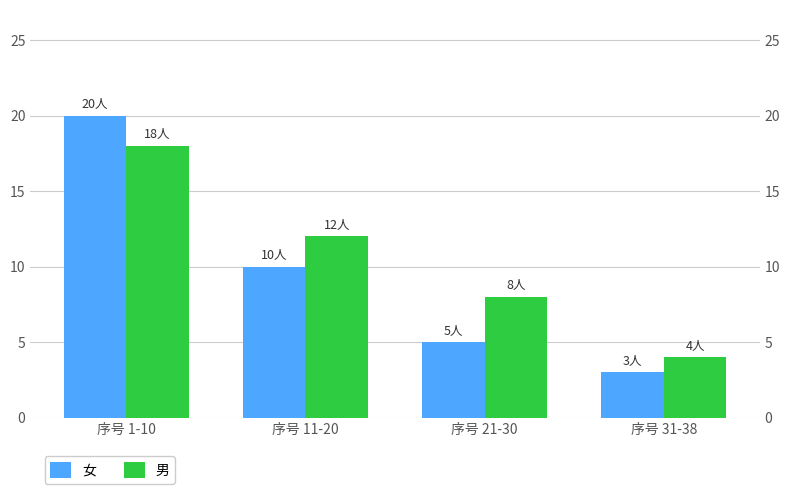

The value of 女 at 序号 31-38 is 3. True or false?

True